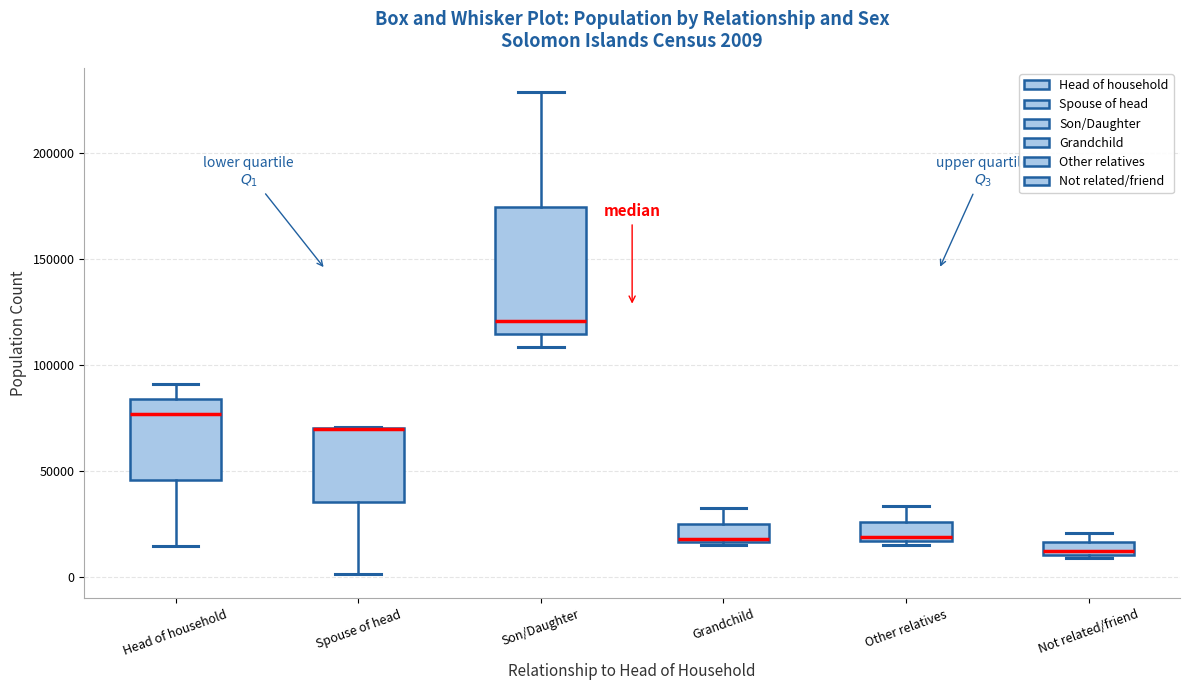

Comparing the boxes themselves (not the whiskers), which one is the tallest?

Son/Daughter